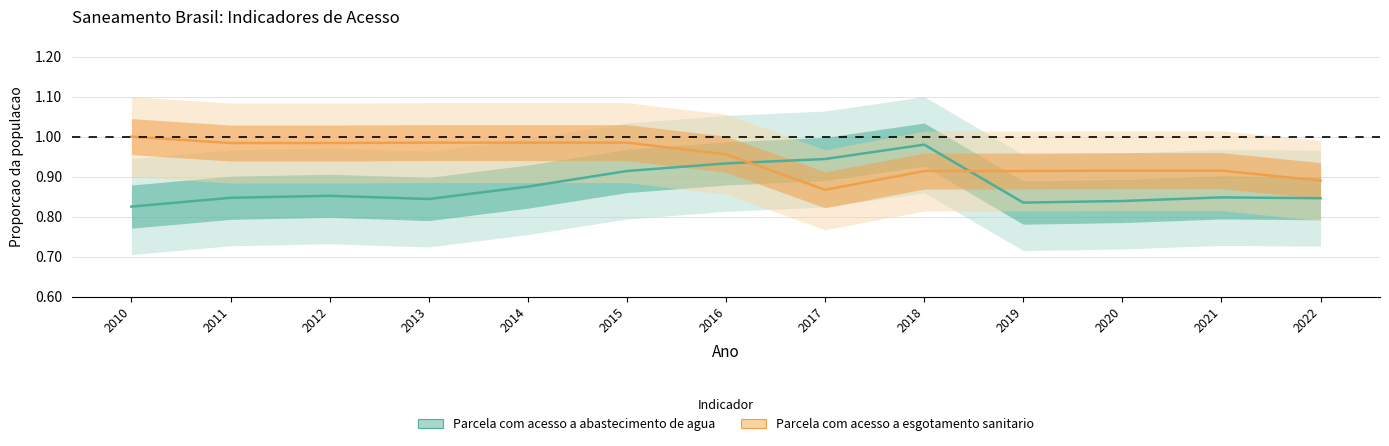

Reading left to right, list all the values displayed in this chart.

Parcela com acesso a abastecimento de agua: 0.8	0.8	0.9	0.8	0.9	0.9	0.9	0.9	1.0	0.8	0.8	0.8	0.8
Parcela com acesso a esgotamento sanitario: 1.0	1.0	1.0	1.0	1.0	1.0	1.0	0.9	0.9	0.9	0.9	0.9	0.9